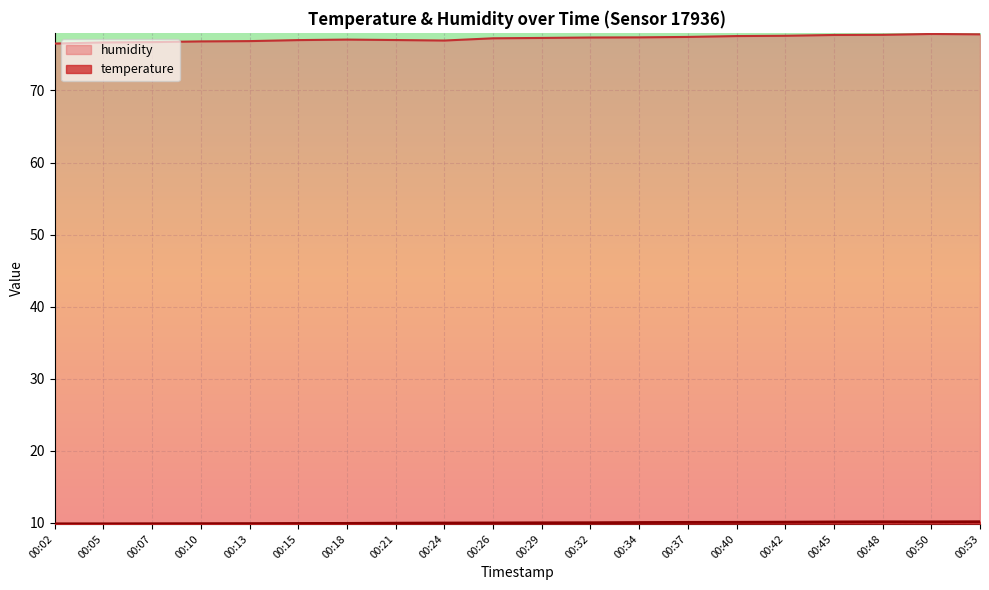

Which category has the lowest value across all series?

00:02